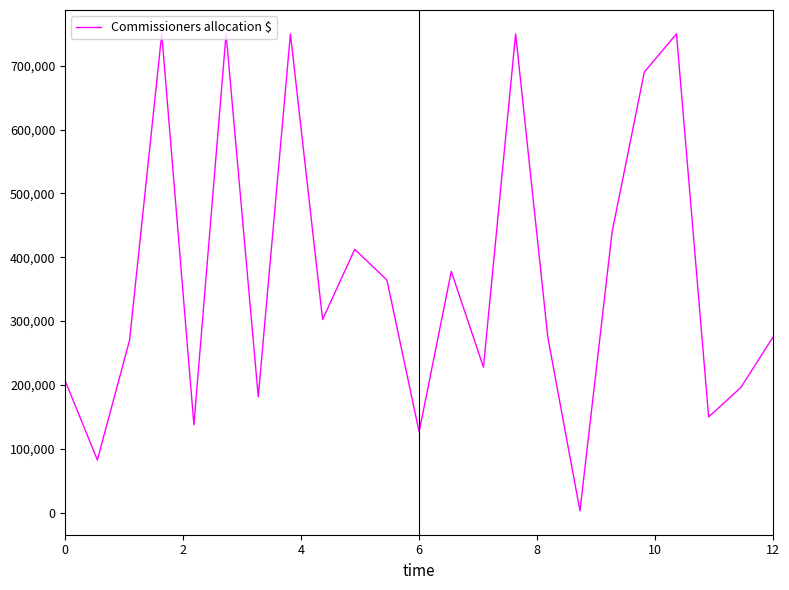

What is the average value?

368171